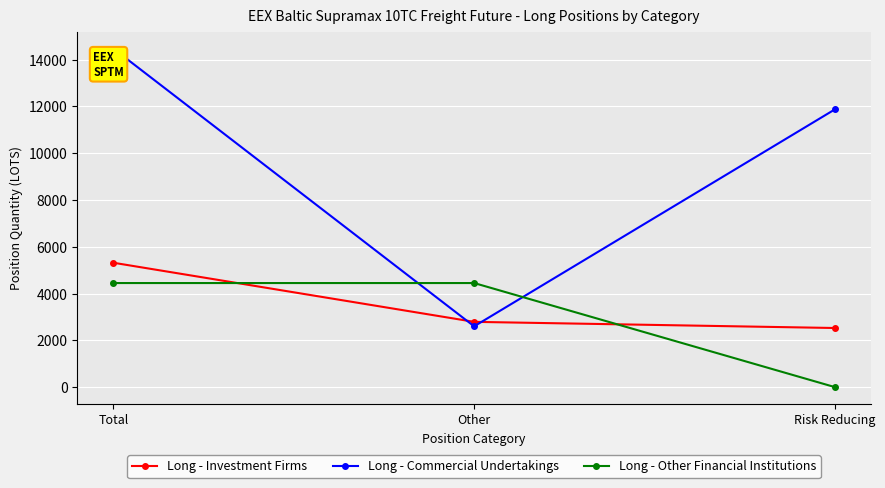

How many data points does each series have?

3